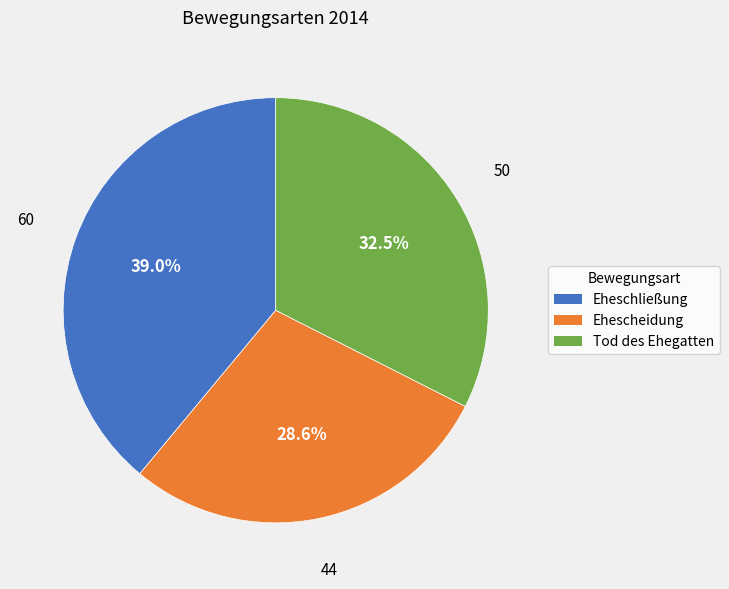

To the nearest percent, what is the combined percentage of Eheschließung and Tod des Ehegatten?

71%